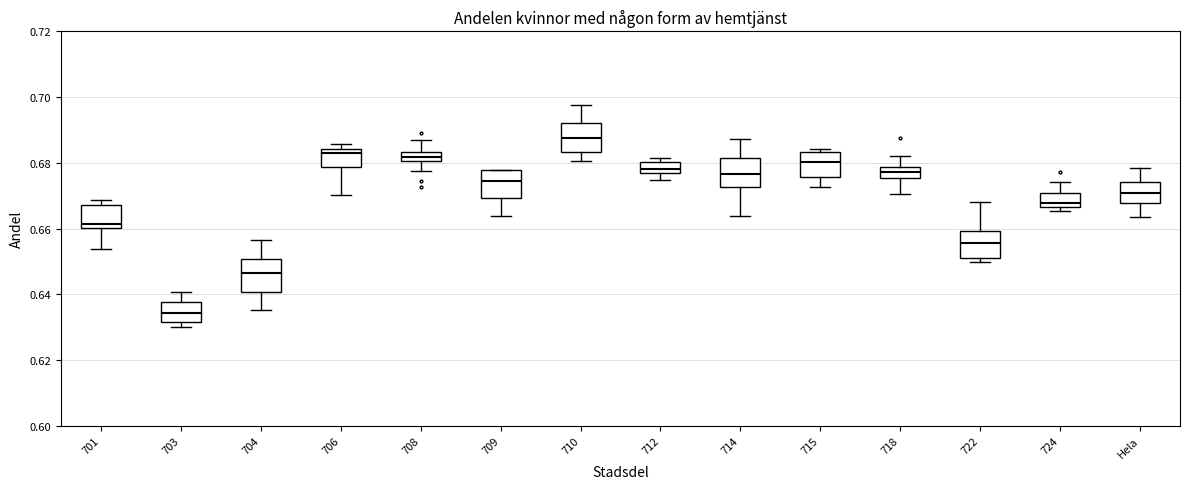

Which box has the lowest median line?

703